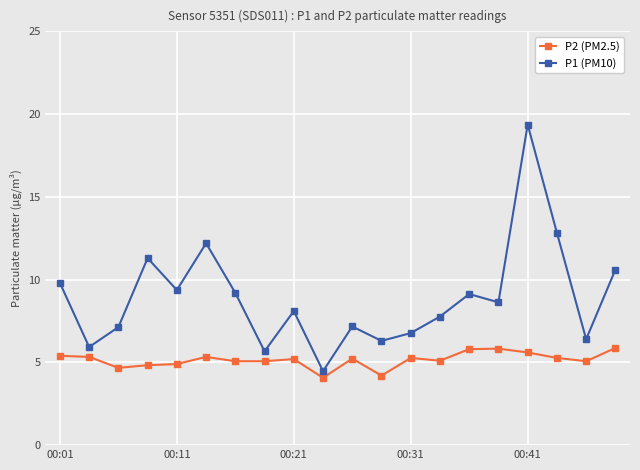

What is the value of the P2 (PM2.5) point at the 8th from the left?

5.1